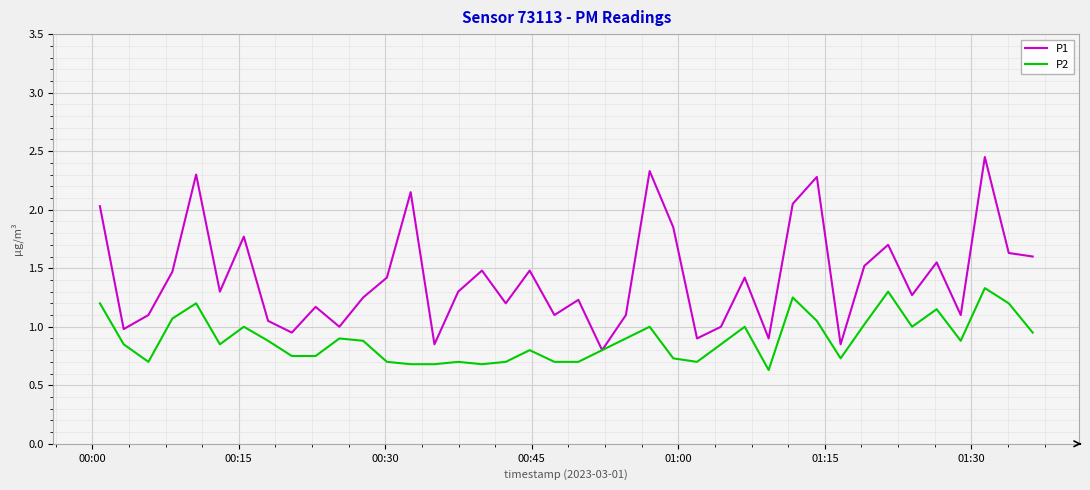

Which series has the largest total across all categories?

P1